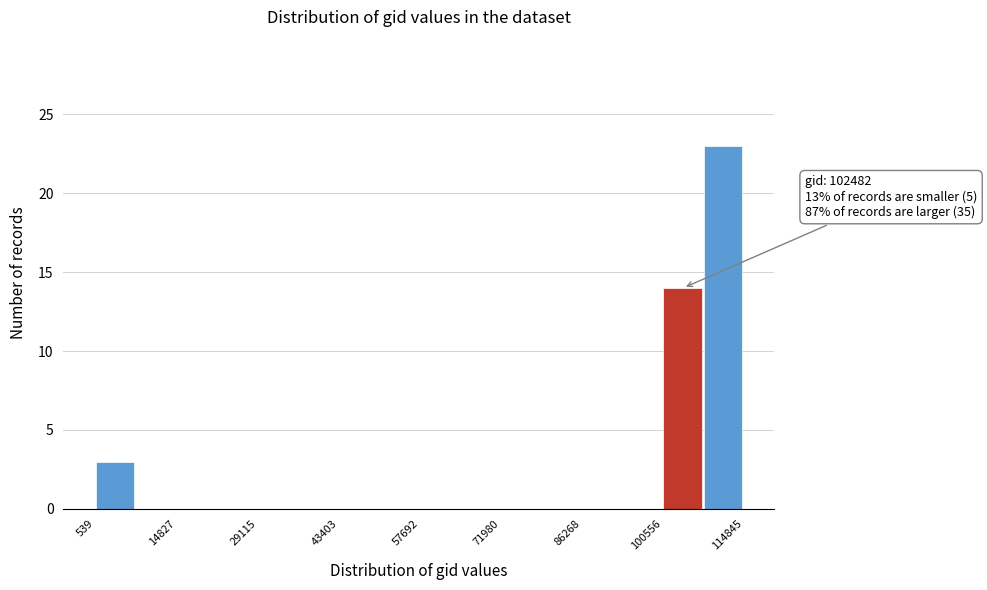

Around what value on the x-axis is the tallest bar? Give the approximate position of its centre, as read against the axis.

112000